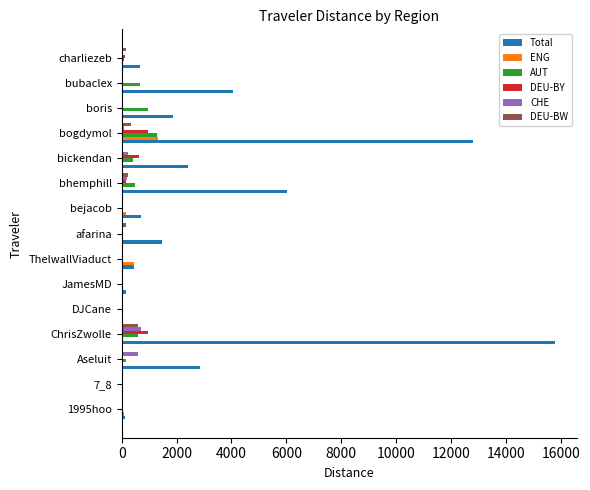

Which series changed the most between Aseluit and DJCane?

Total